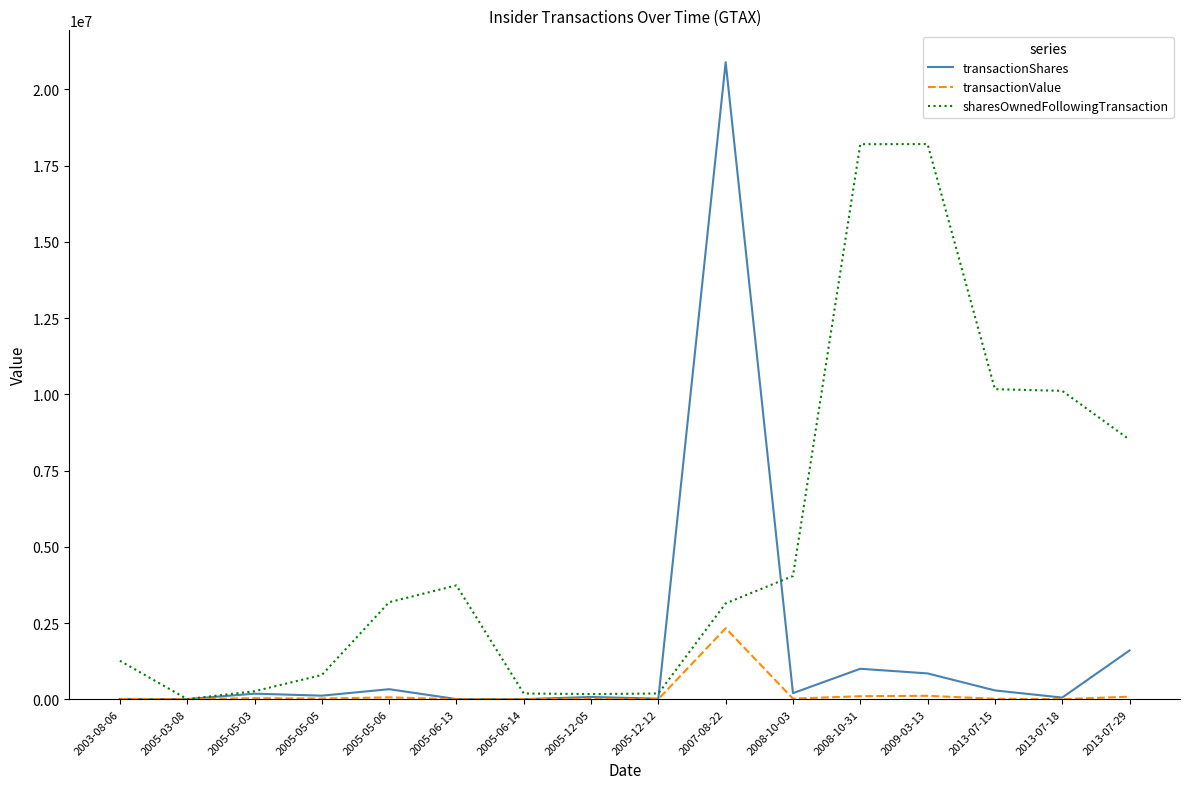

What is the spread (max minus min) of values at 2005-12-12?

185271